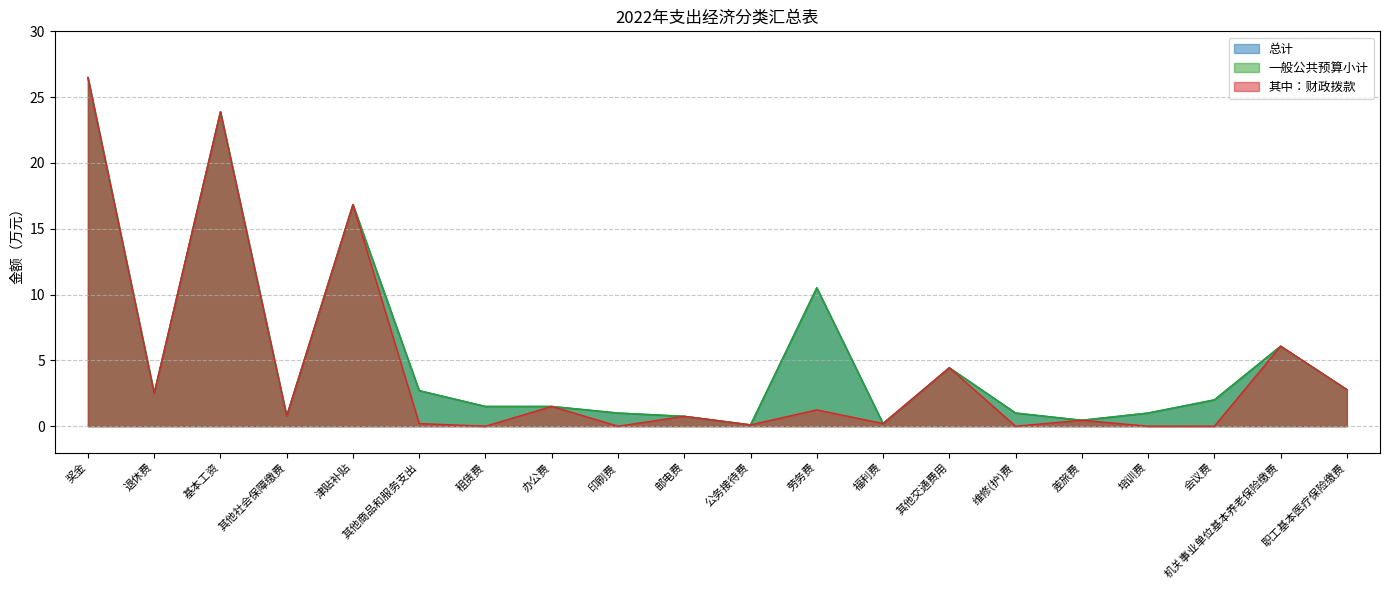

The 其中：财政拨款 series shows 1.1 at 其他社会保障缴费. True or false?

False